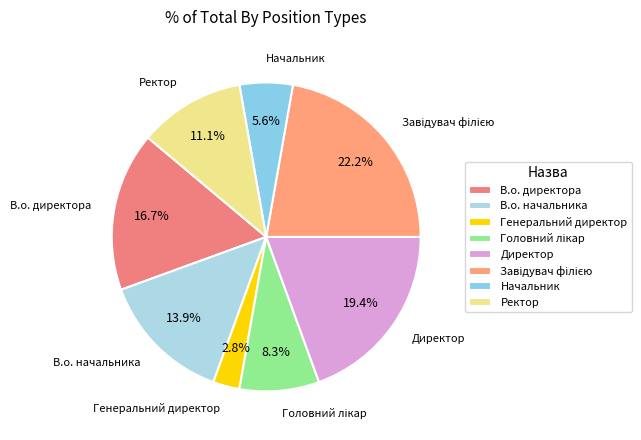

Approximately how many times larger is the value at В.о. начальника compared to Директор?

0.7